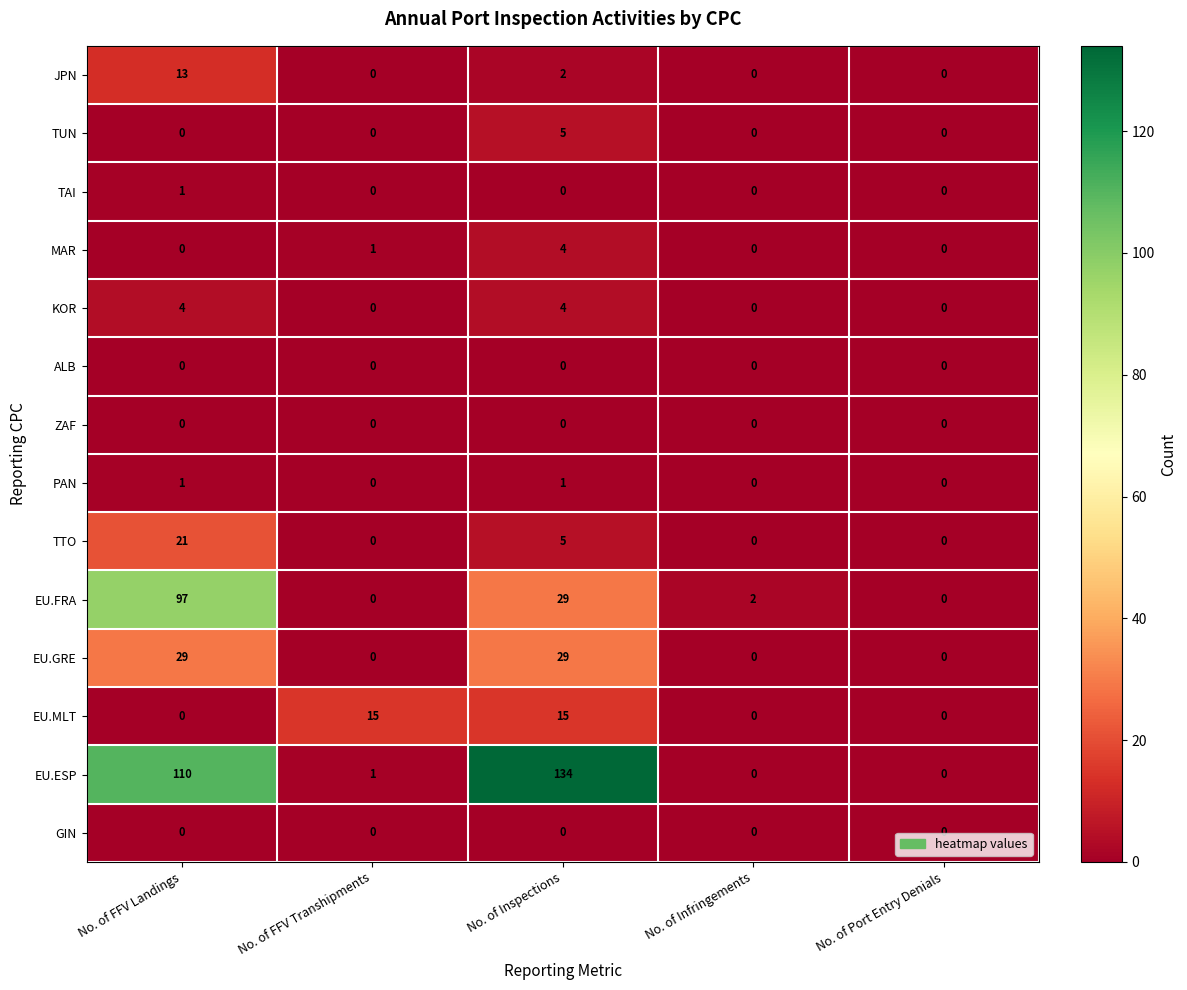

Where does the EU.FRA series first go above 2?

No. of FFV Landings